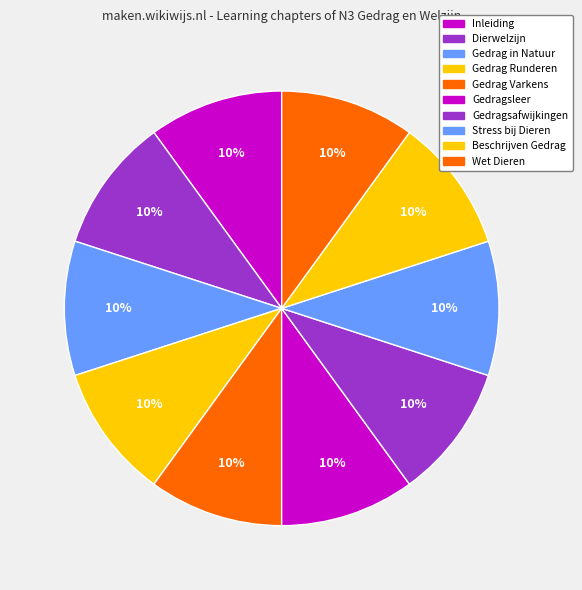

What is the smallest slice in the pie chart?

Inleiding